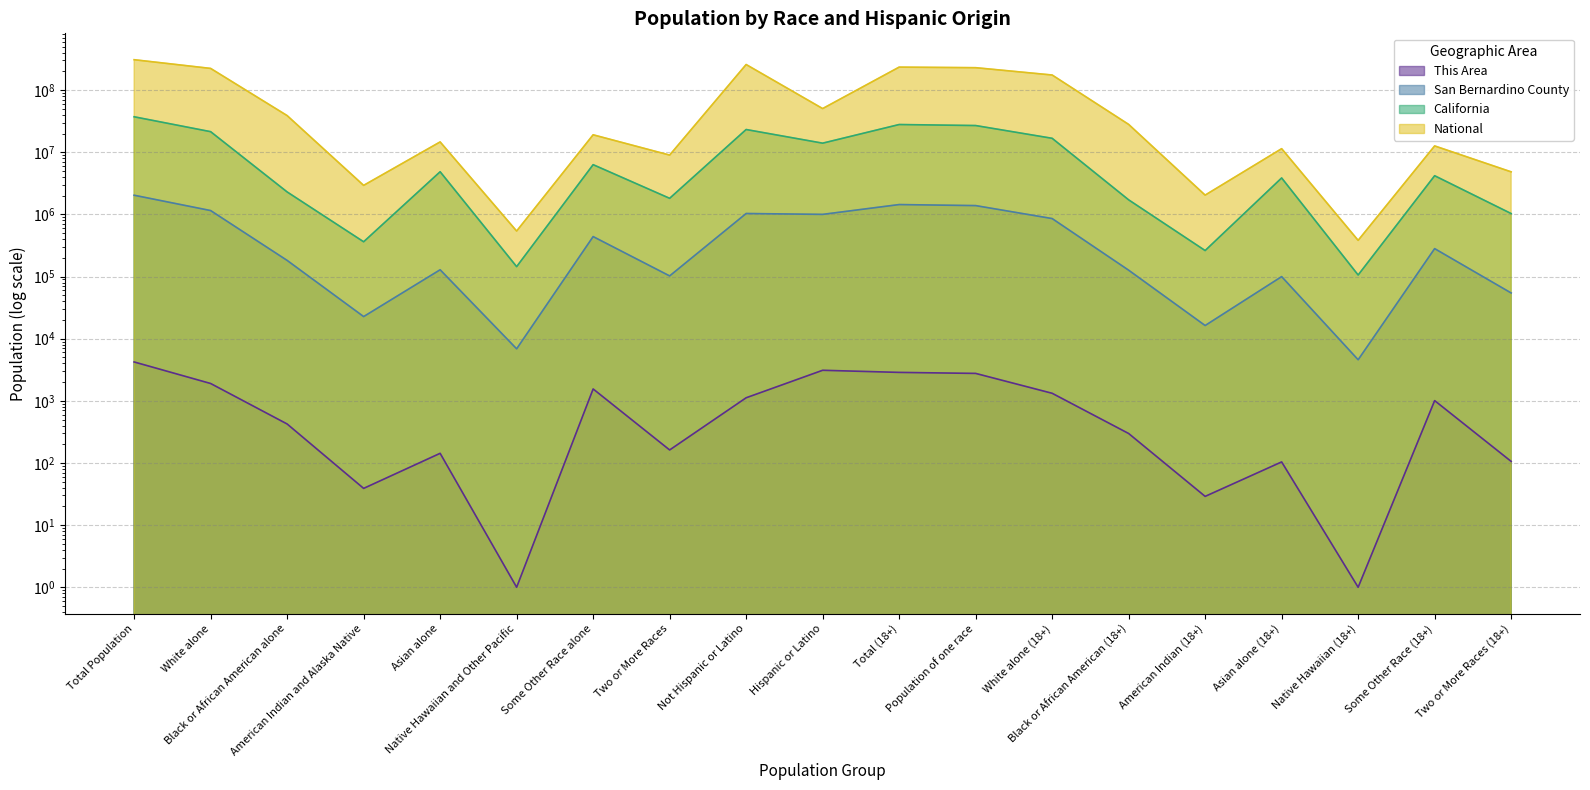

True or false: National and This Area intersect in this chart.

False